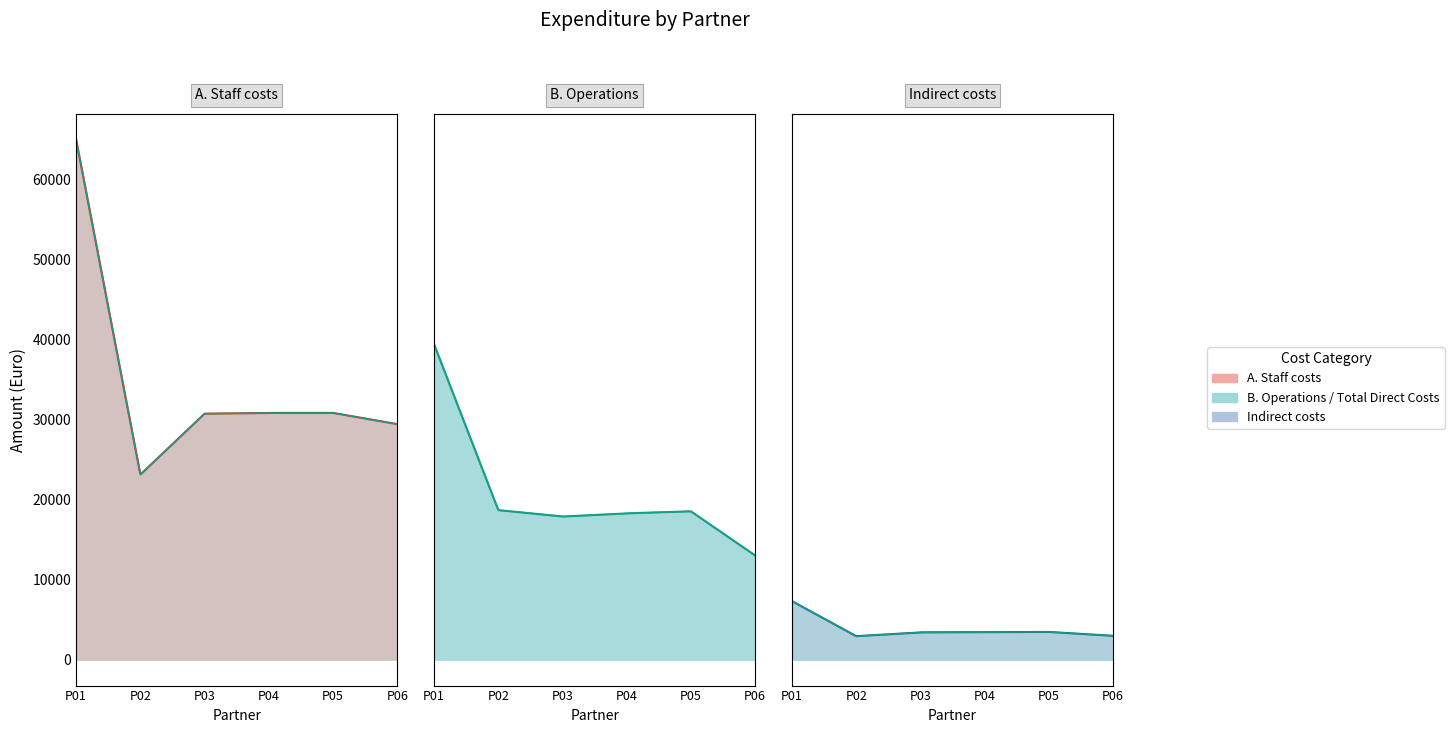

Is it true that B. Operations equals 3925 at P04?

False